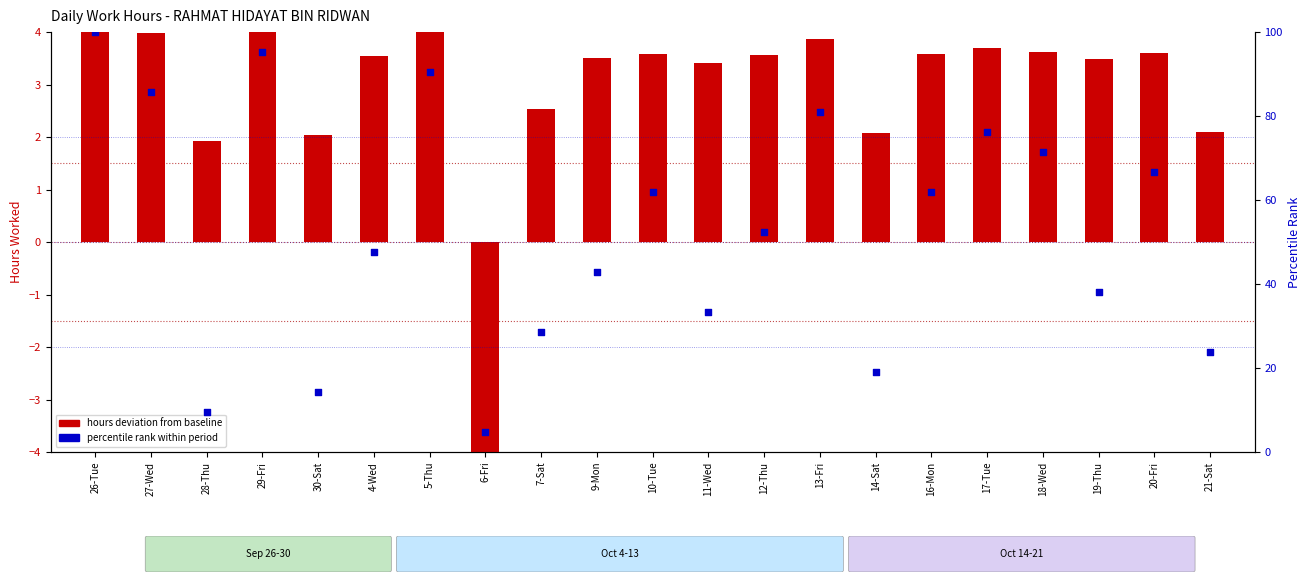

Which series has the widest spread of Y values?

Percentile rank within period